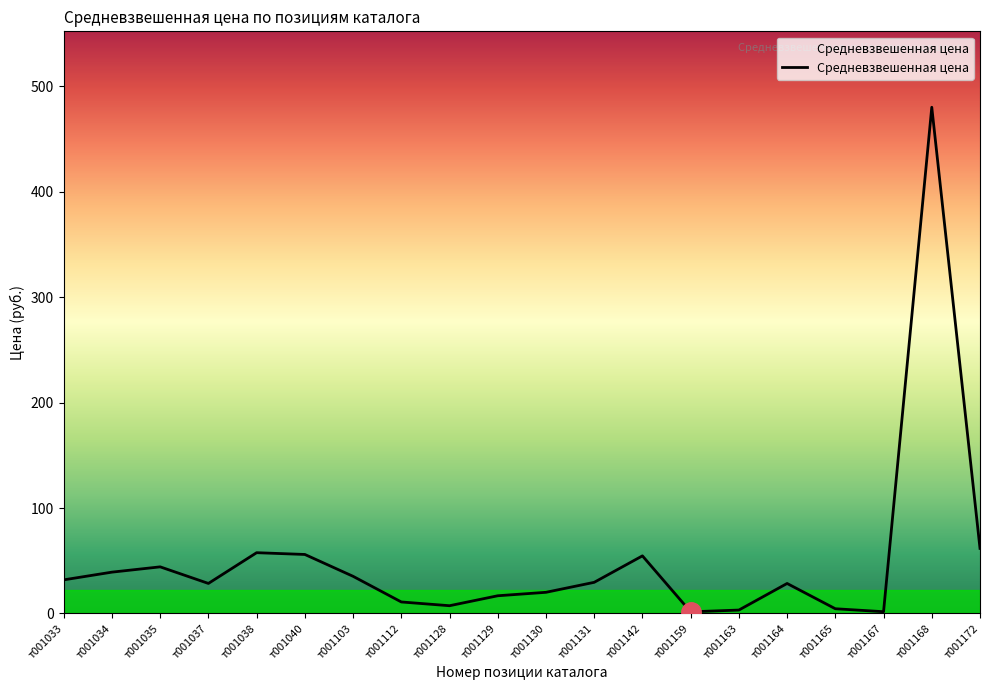

Is it true that the value at т001112 is 10.9?

True